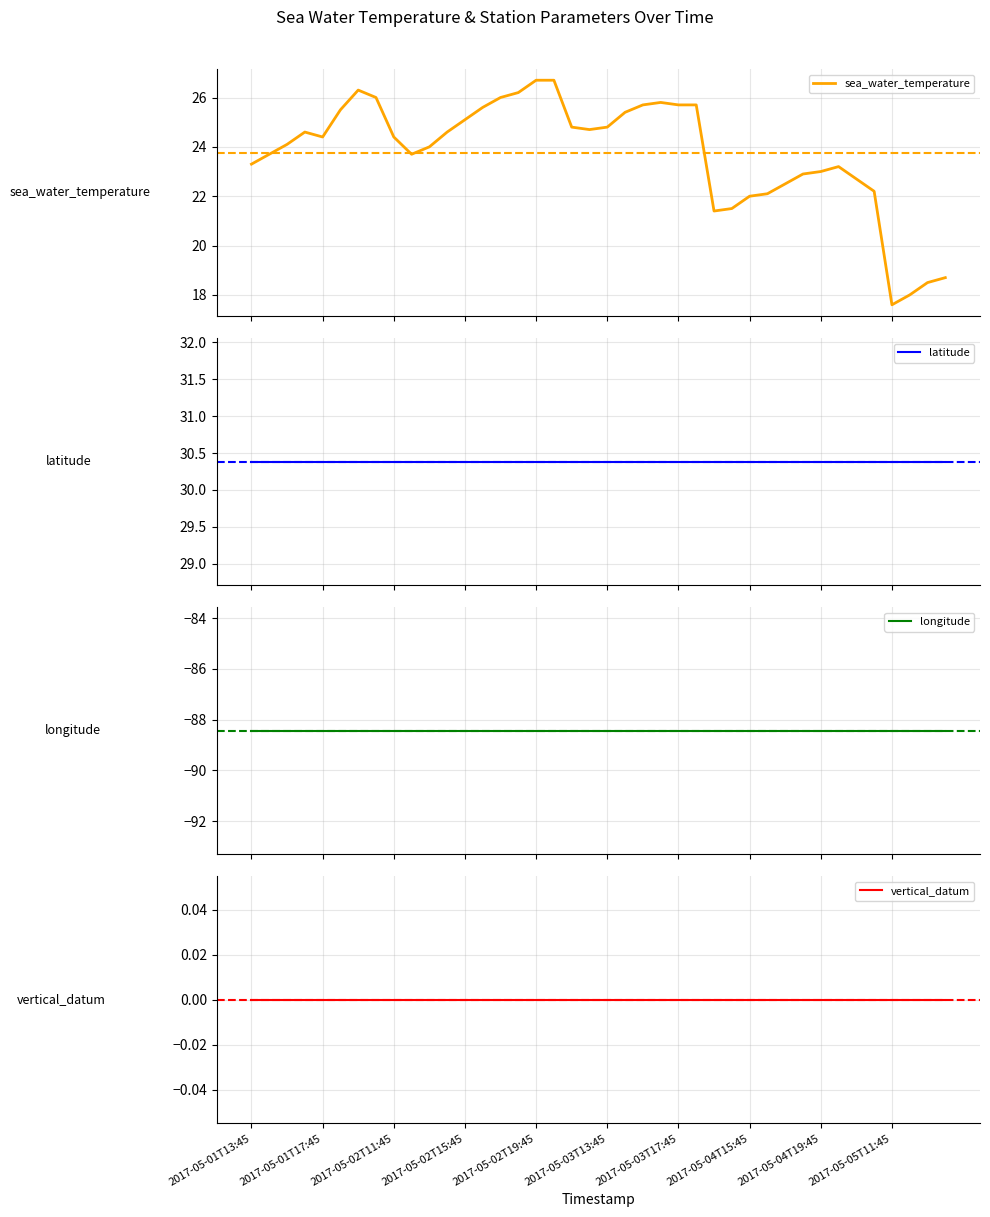

How many data points does each series have?

40